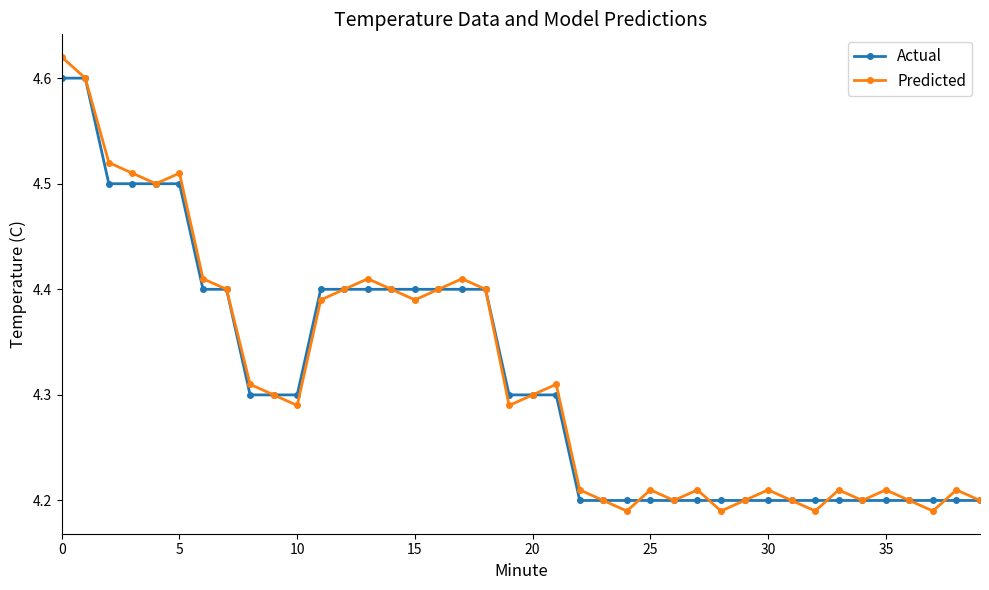

How many lines are shown in the chart?

2